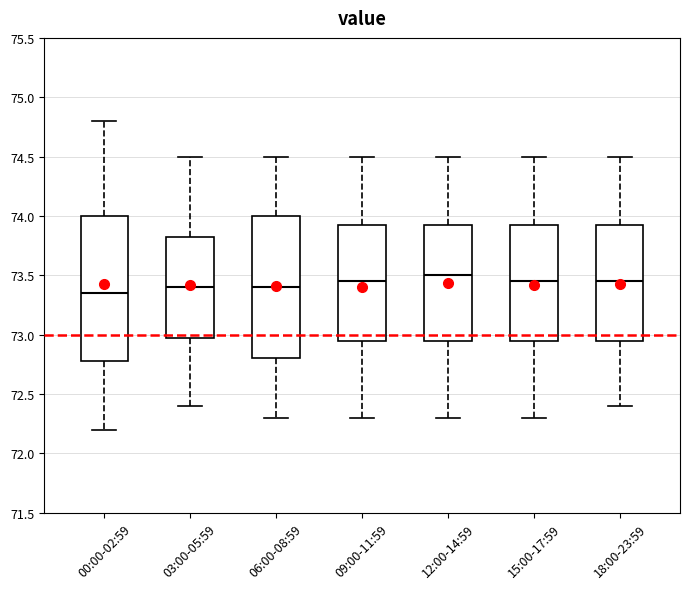

Where does the lower whisker of the box for 15:00-17:59 end on the y-axis? The values are not printed on the chart, so give them approximately, as read against the axis.

72.30